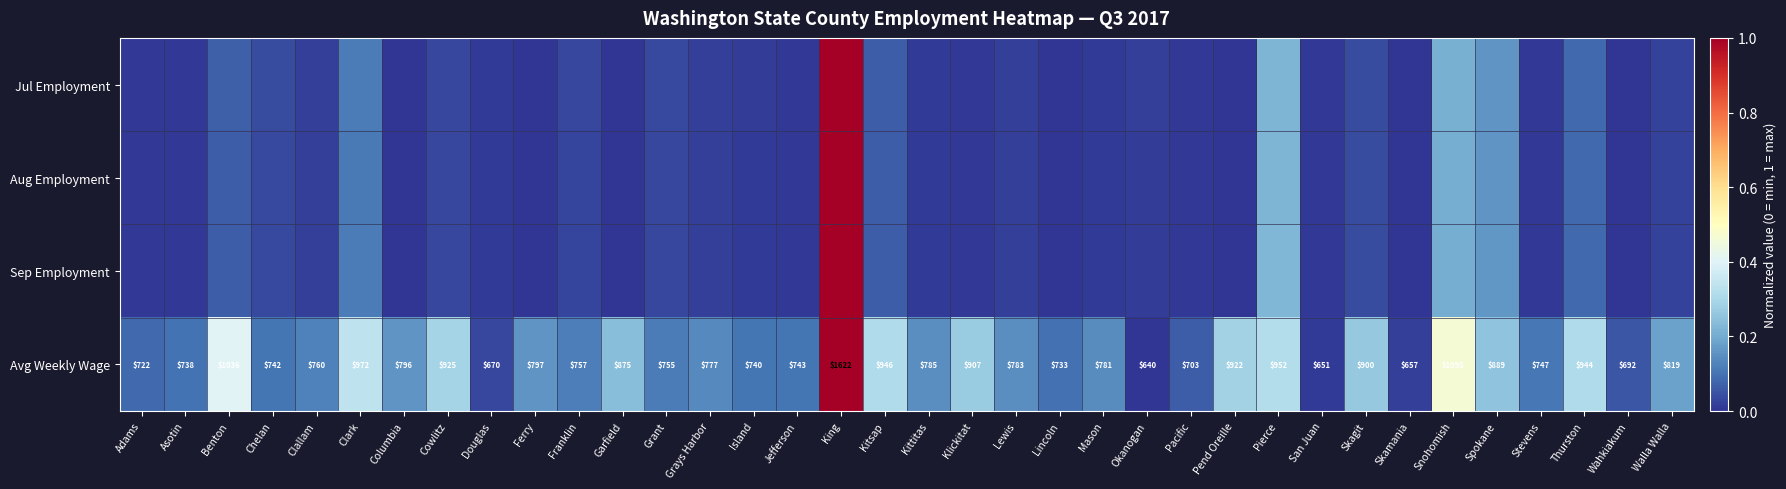

At which category is the sum across all series the highest?

King